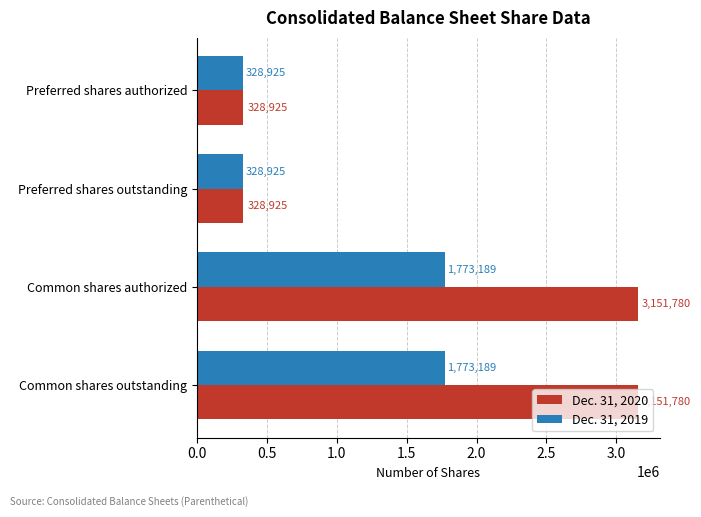

What is the total value across all series at Common shares outstanding?

4924969